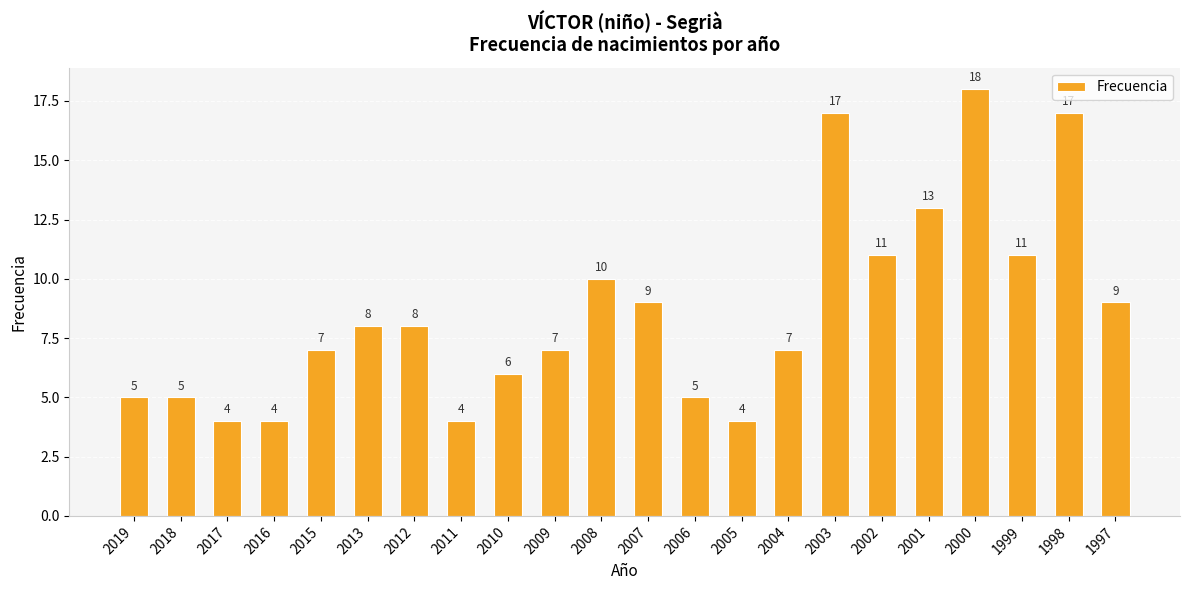

What value does the data have at 2009?

7